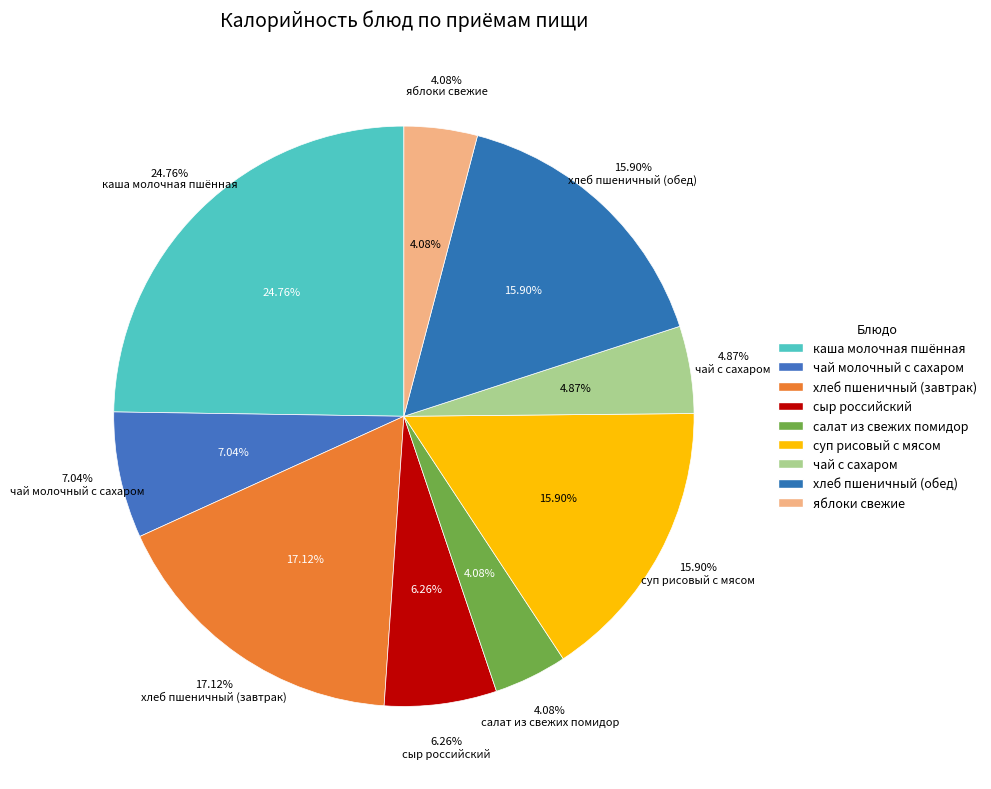

To the nearest percent, what is the average slice percentage?

11%